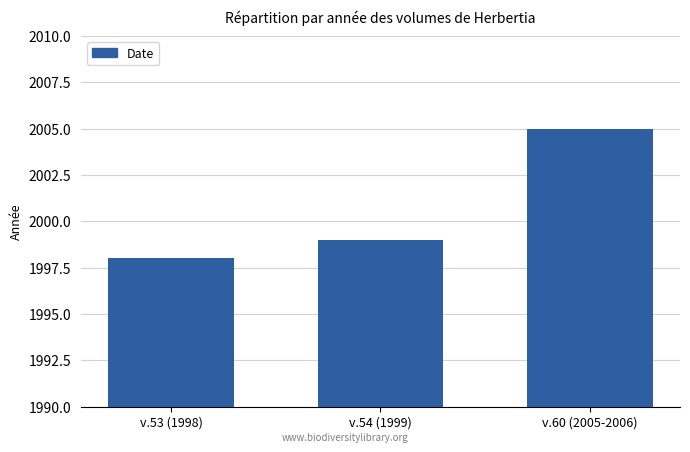

What is the sum of the values at v.53 (1998) and v.60 (2005-2006)?

4003